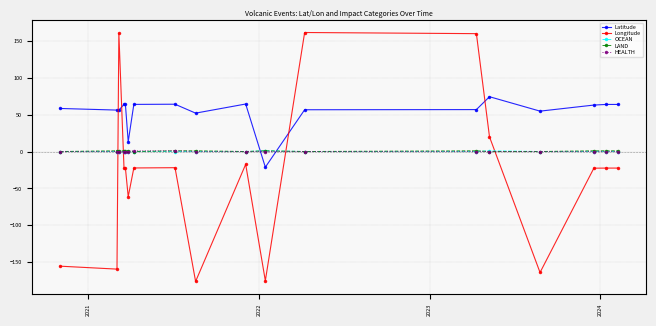

True or false: Longitude has more than 0 interior local peaks.

True